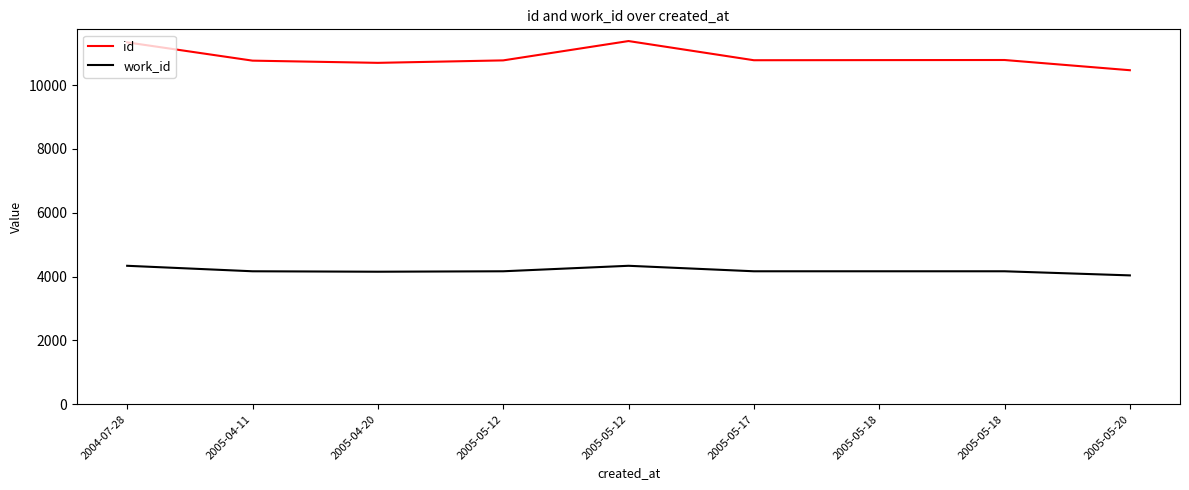

Does the chart display data point markers on the line(s)?

No